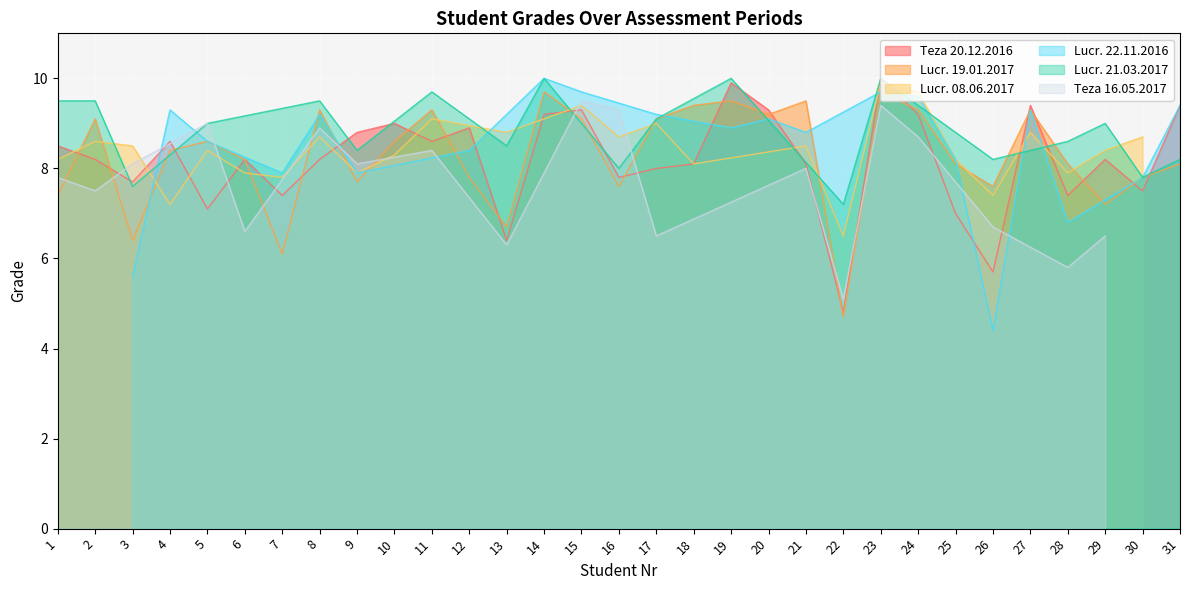

The Teza 16.05.2017 series shows 3.2 at 11. True or false?

False